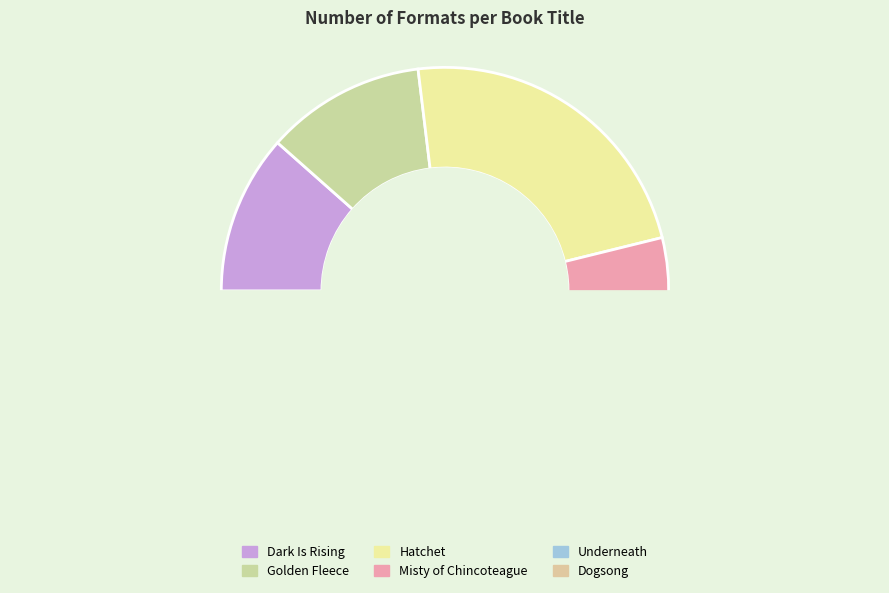

What is the ratio of the value at Underneath to the value at Dogsong?

6804.8